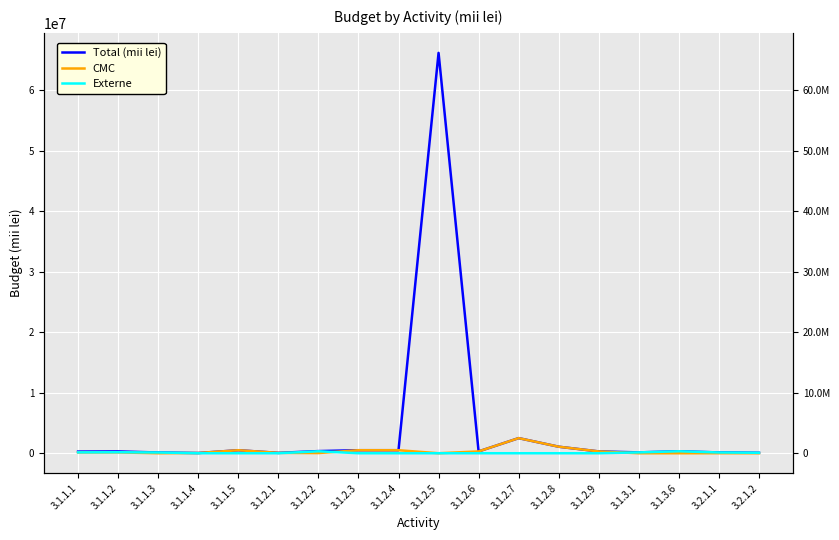

What is the sum of all CMC values?

6079712.5